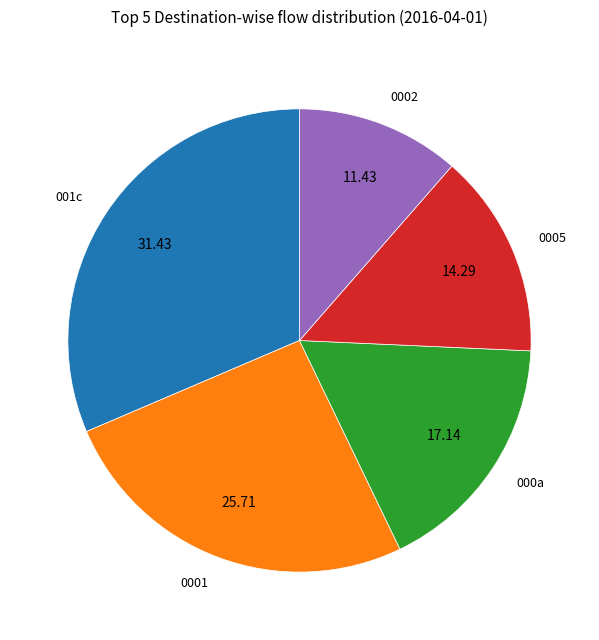

Which category has the biggest portion of the pie?

001c